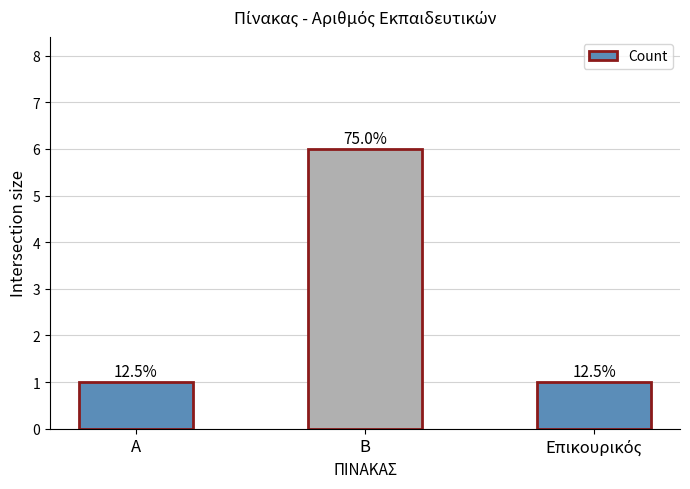

How many bars are there in total?

3